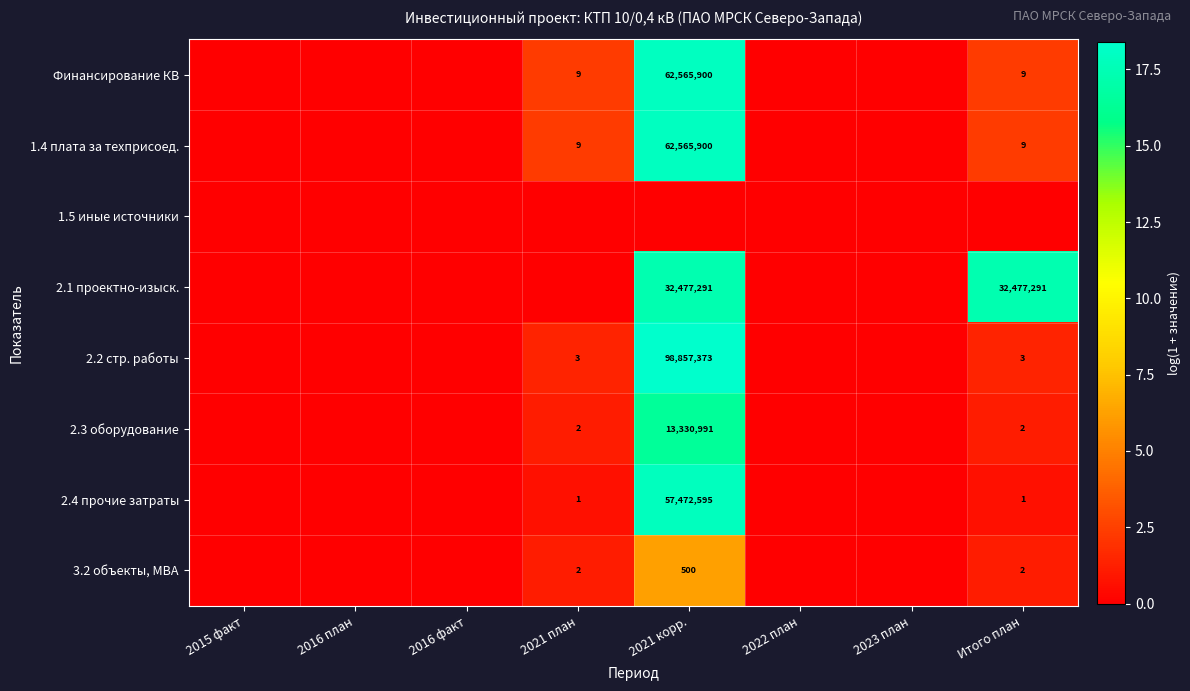

The 2.1 проектно-изыск. series shows 56943840 at Итого план. True or false?

False